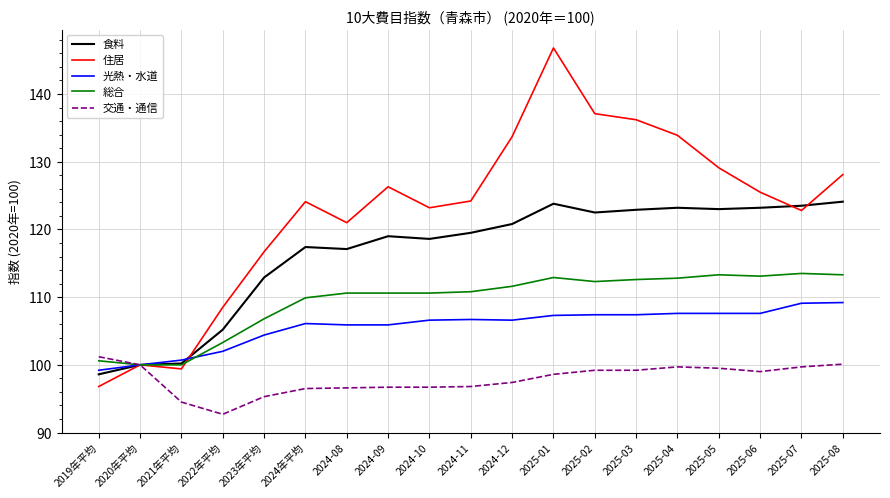

At which category is the sum across all series the highest?

2025-01